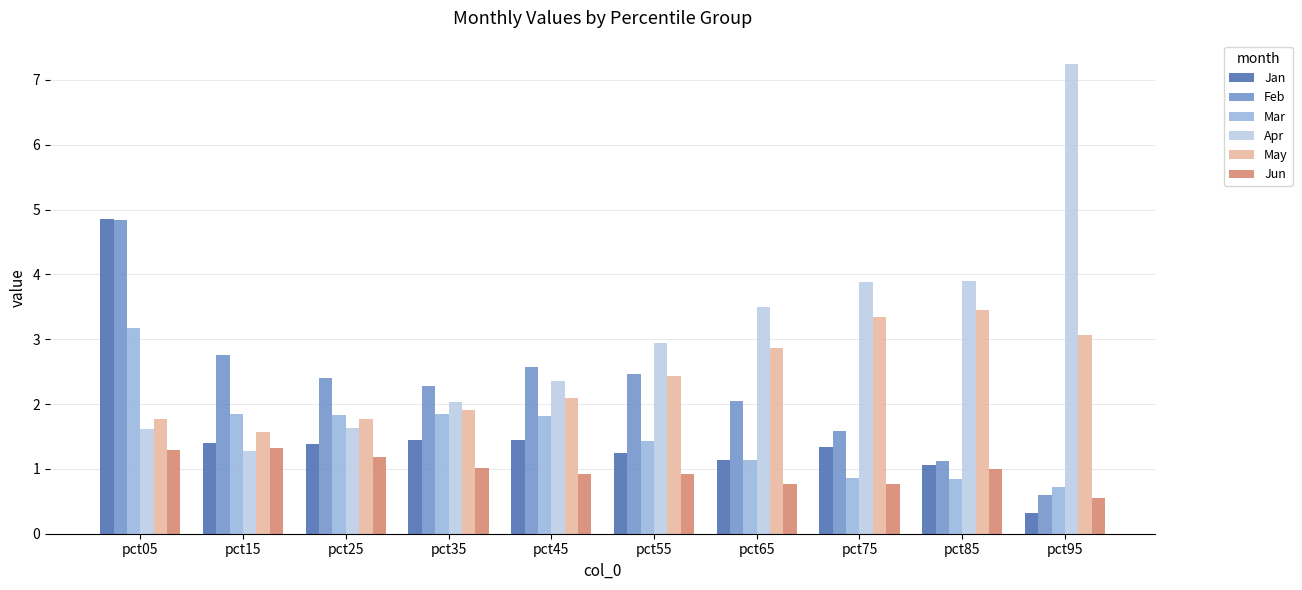

What are all the series names shown in the legend?

Jan, Feb, Mar, Apr, May, Jun